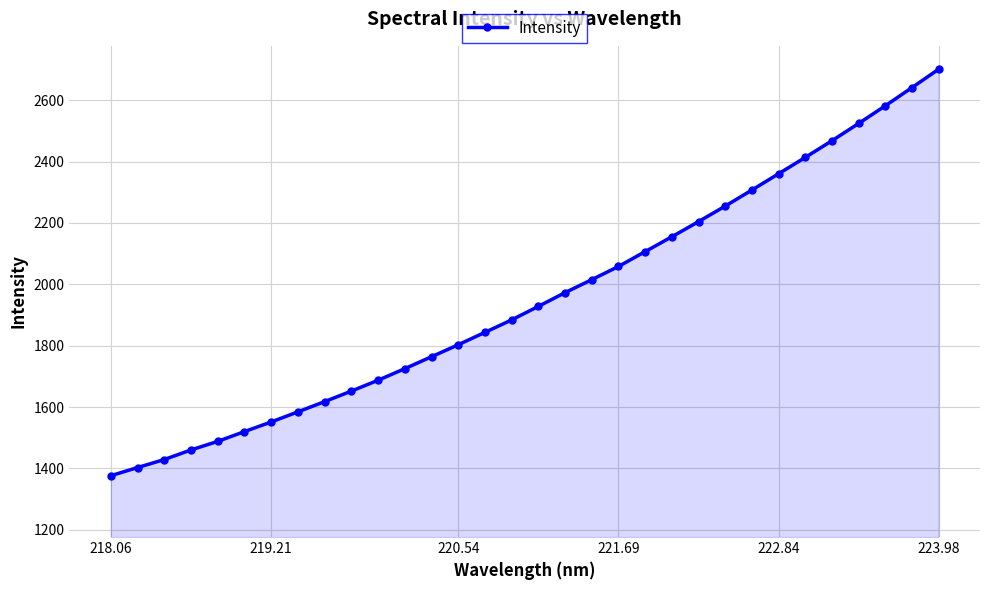

What is the minimum value shown in the chart?

1376.3